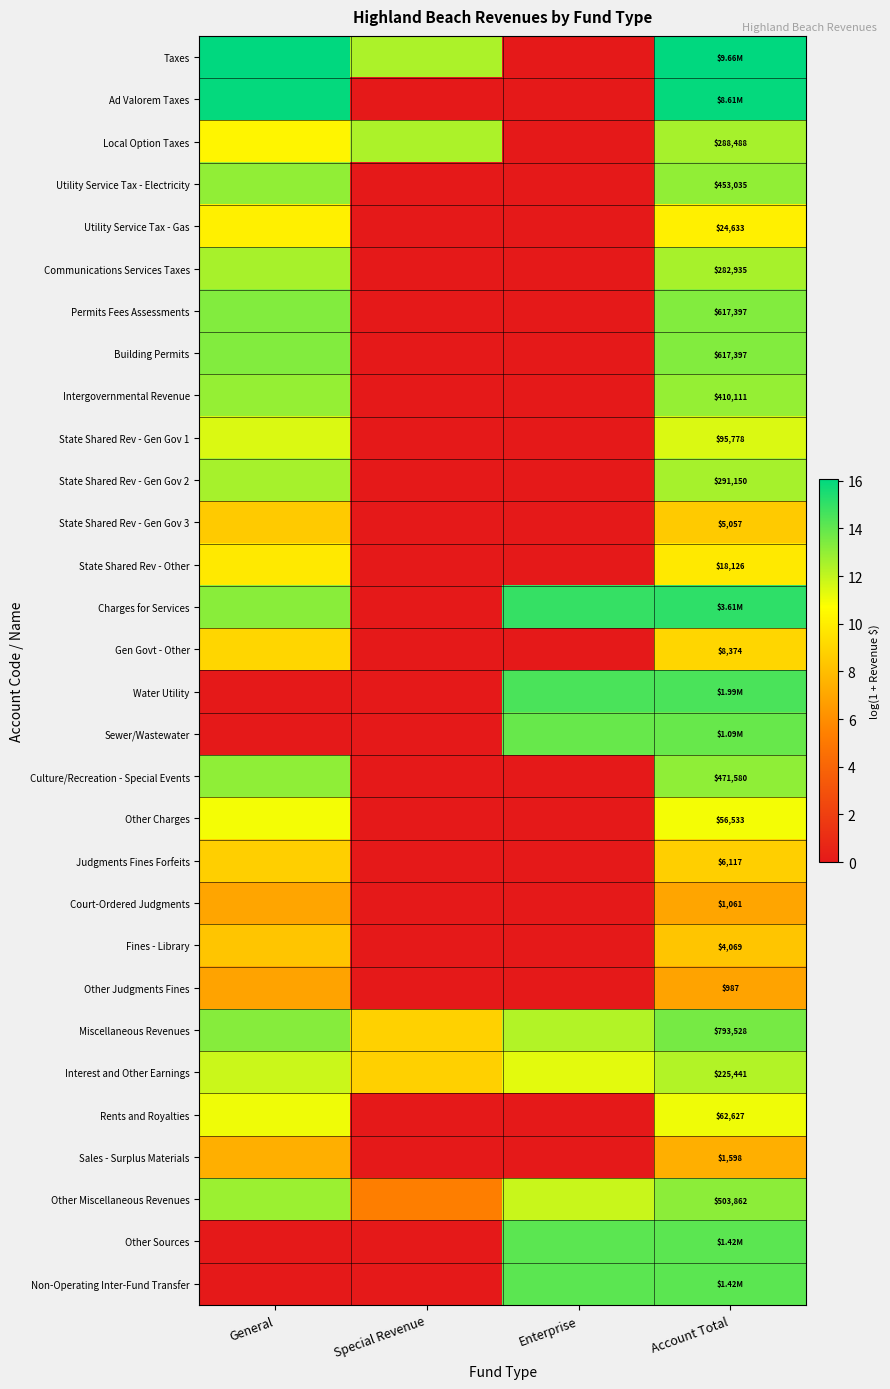

The Other Sources series shows 21.8 at Enterprise. True or false?

False